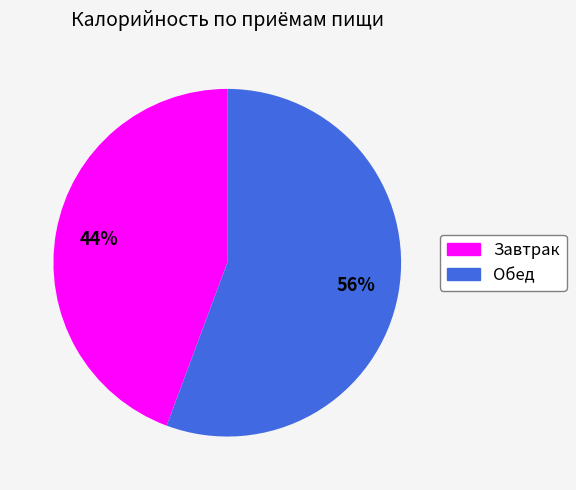

To the nearest percent, what is the combined percentage of Обед and Завтрак?

100%